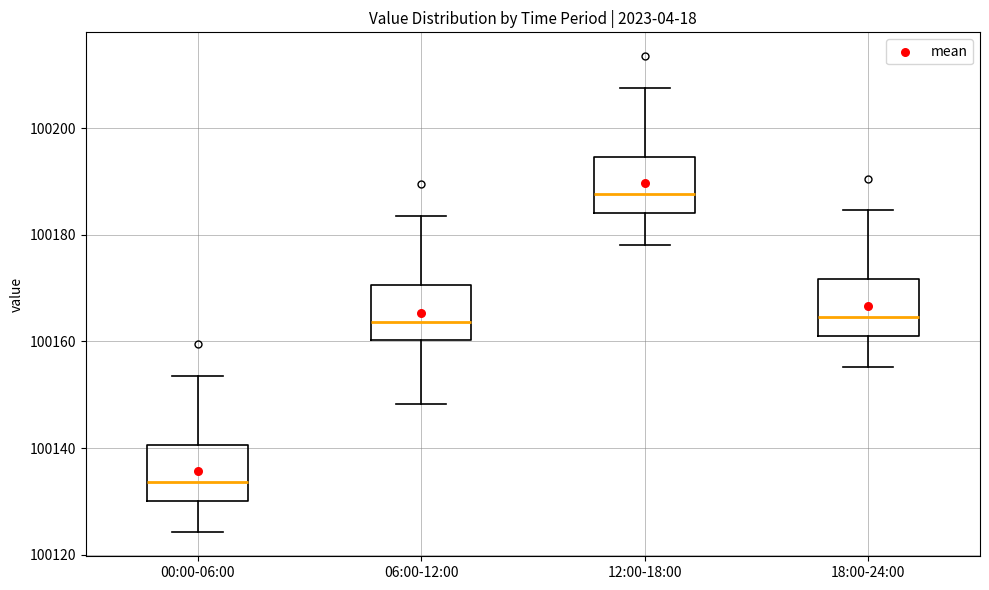

Which box's median line is the lowest?

00:00-06:00